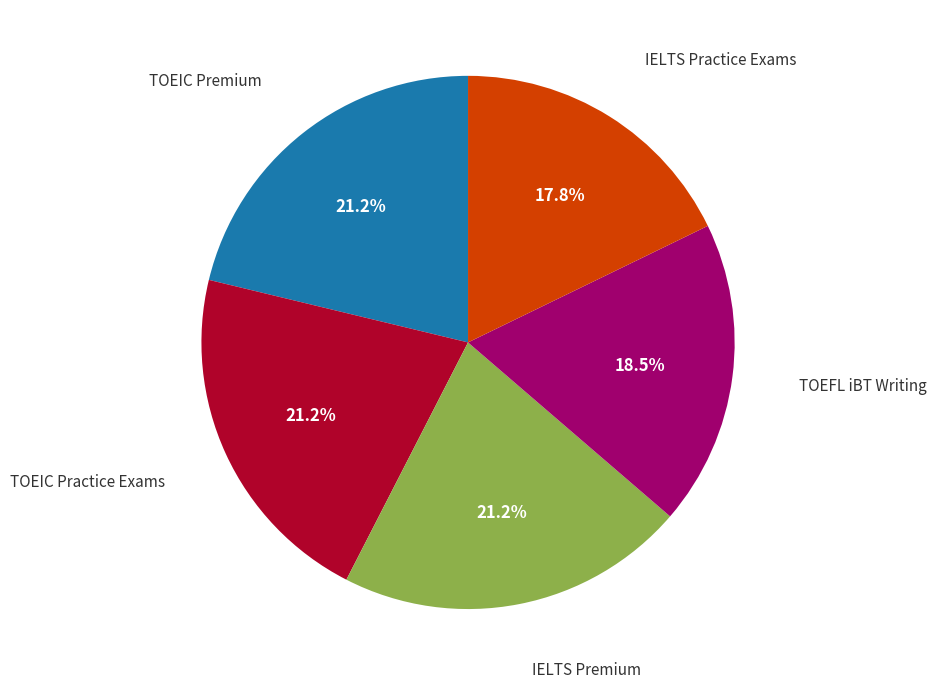

How many slices are in this pie chart?

5